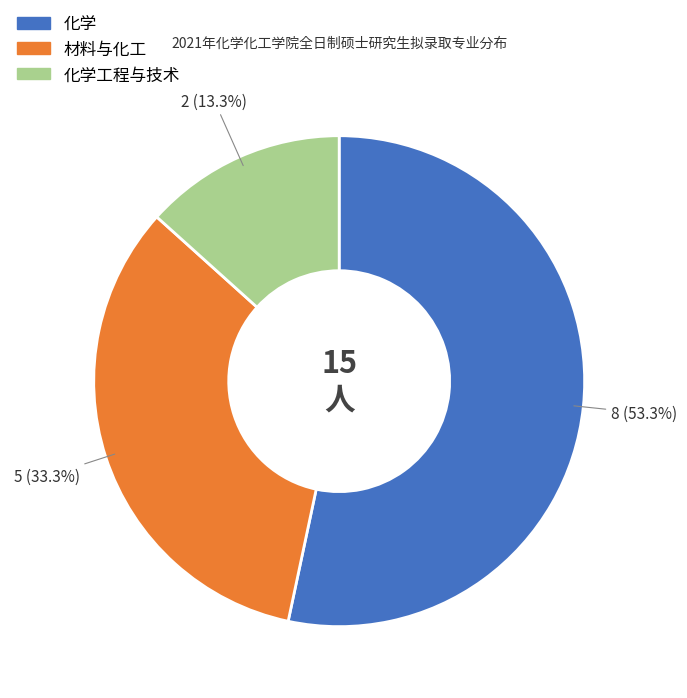

Does any single category account for the majority?

Yes